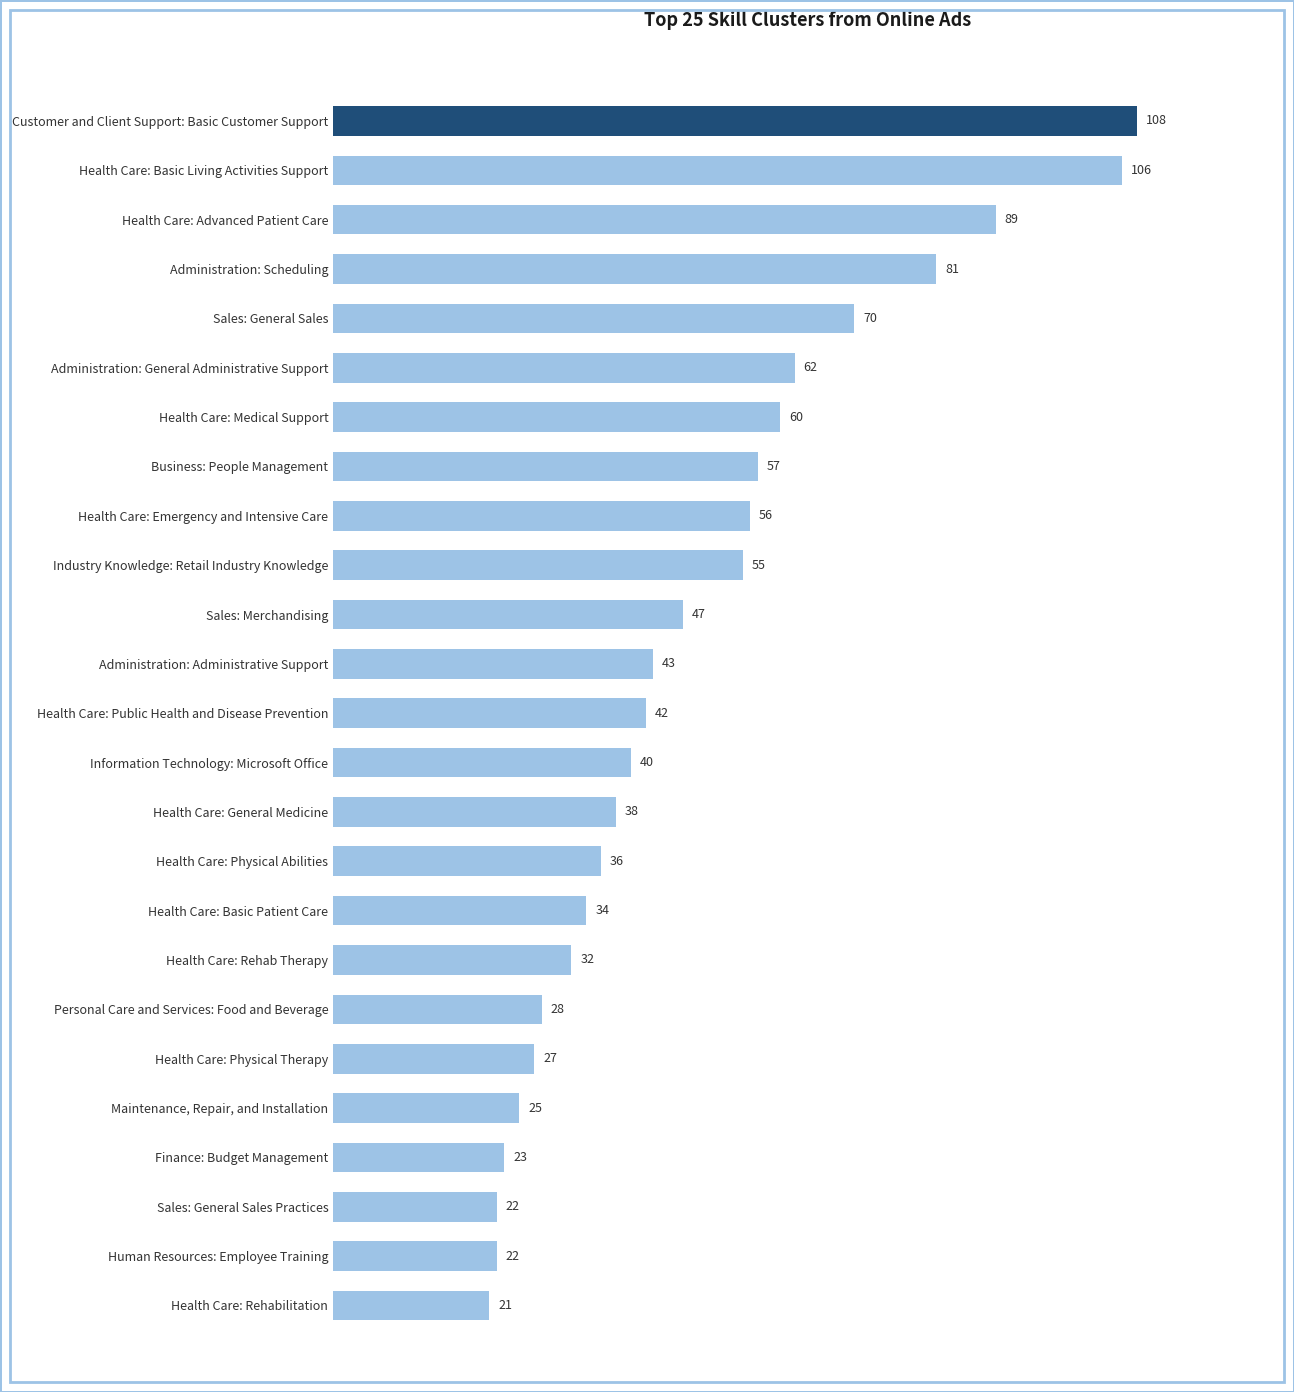

What is the smallest value displayed?

21